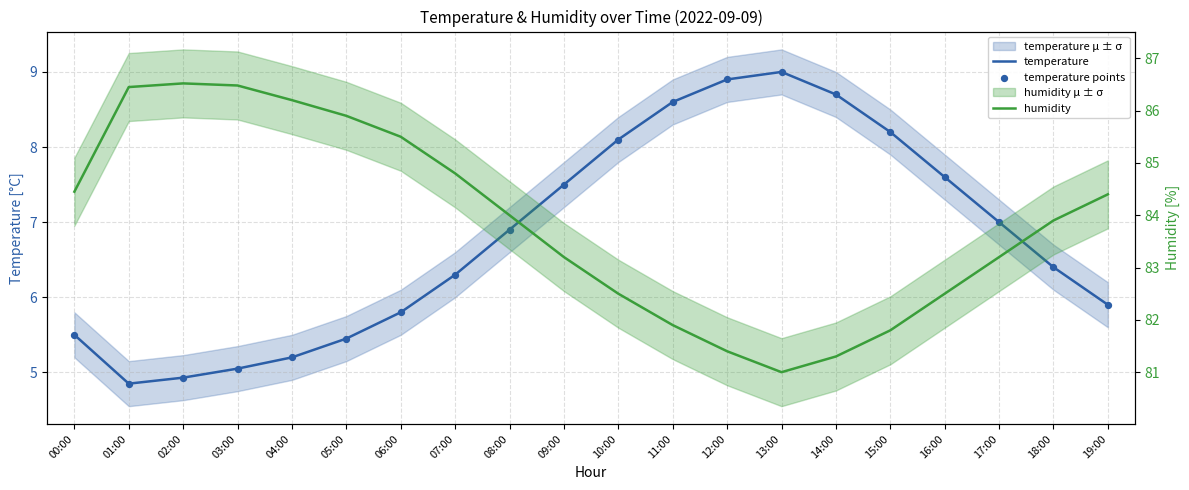

Which series contains the highest Y value?

humidity